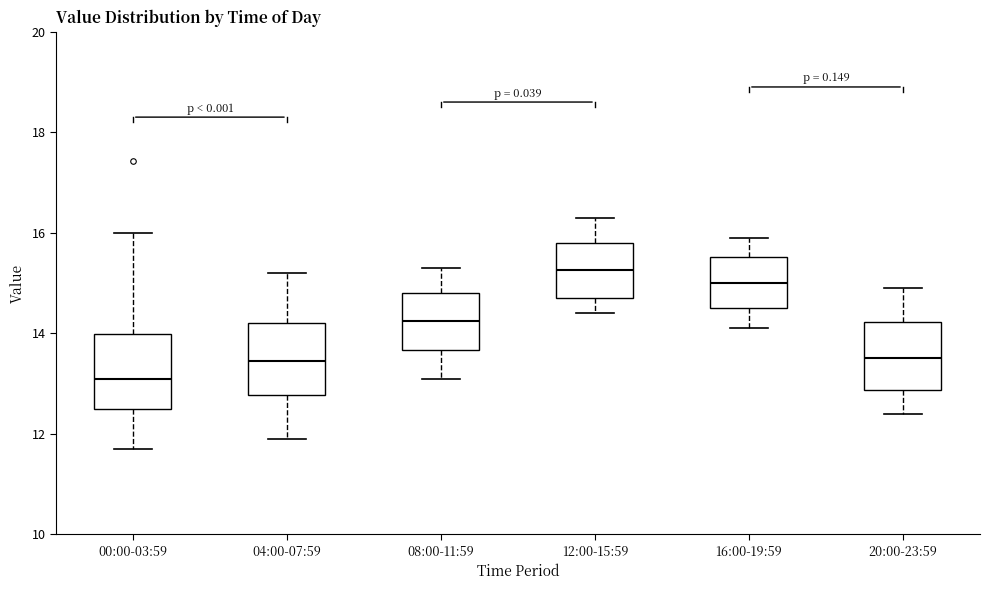

Which box has the highest median line?

12:00-15:59